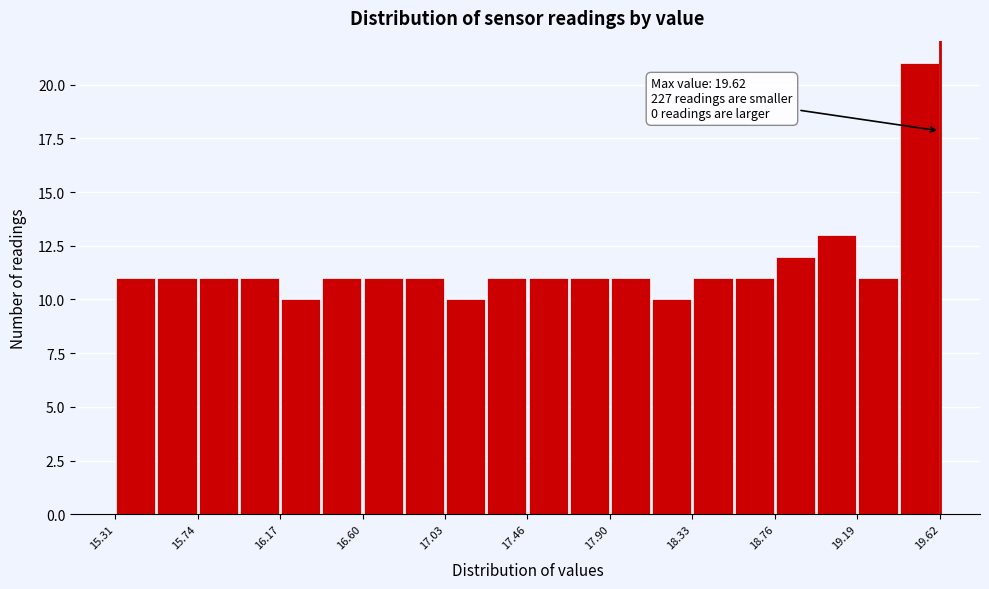

Which range on the x-axis has the tallest bar?

19.40 to 19.60